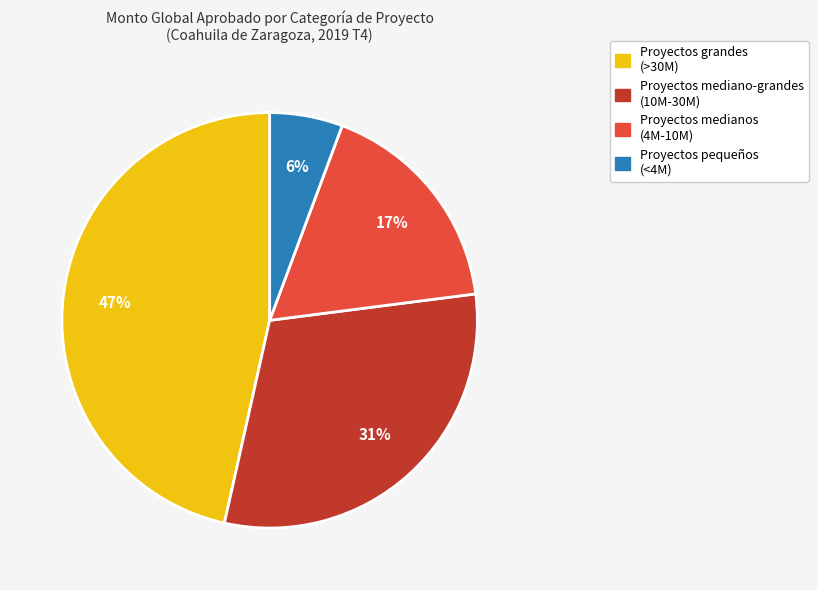

To the nearest percent, what is the average slice percentage?

25%